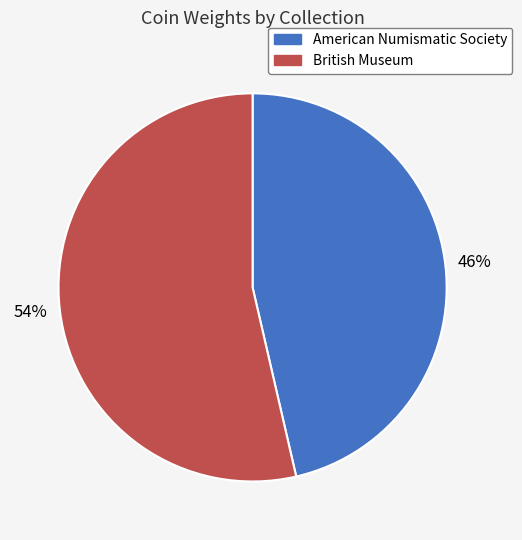

Which slice is the largest?

British Museum